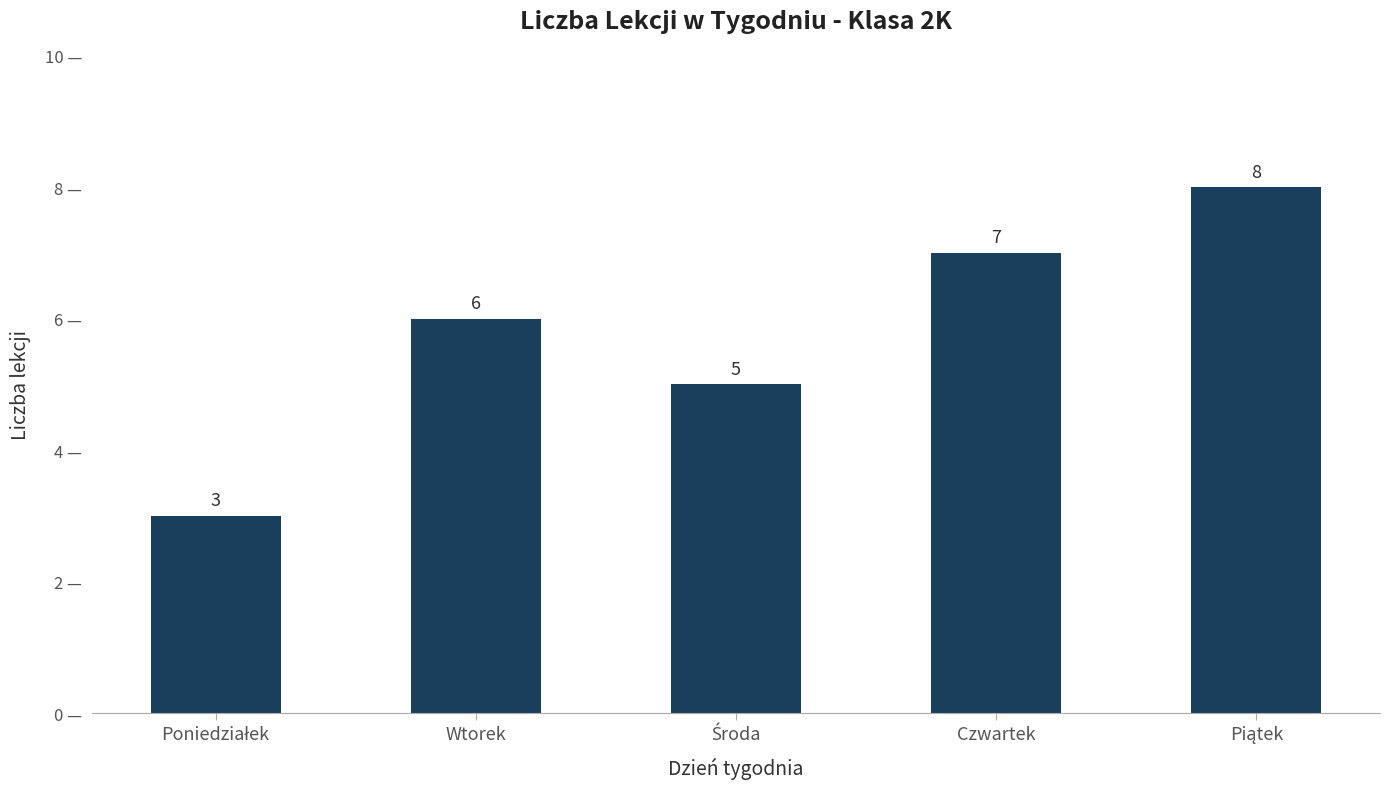

What is the difference between the second highest and minimum values?

4